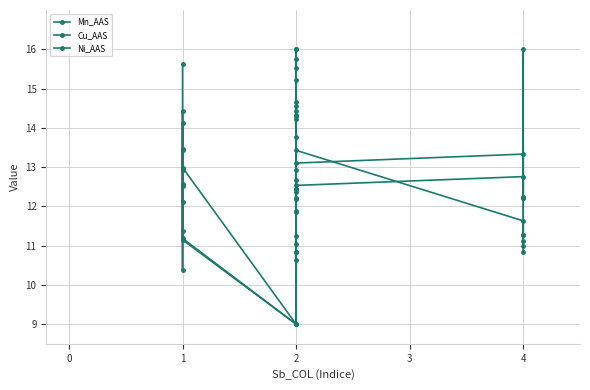

What is the difference between the highest and lowest values at 10?

3.1